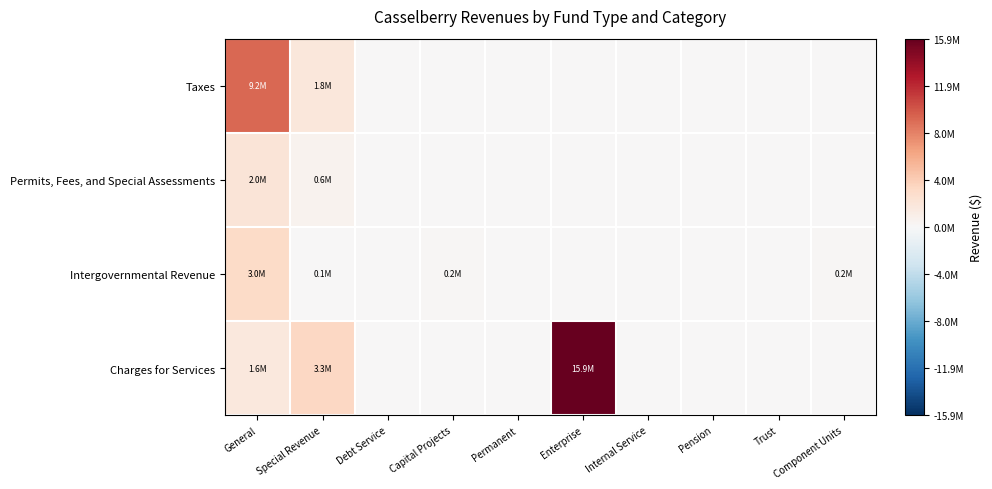

Reading left to right, what are all the values shown in this chart?

Taxes: General=9160699	Special Revenue=1762766	Debt Service=0	Capital Projects=0	Permanent=0	Enterprise=0	Internal Service=0	Pension=0	Trust=0	Component Units=0
Permits, Fees, and Special Assessments: General=2036465	Special Revenue=608190	Debt Service=0	Capital Projects=0	Permanent=0	Enterprise=0	Internal Service=0	Pension=0	Trust=0	Component Units=0
Intergovernmental Revenue: General=3039681	Special Revenue=69827	Debt Service=0	Capital Projects=152918	Permanent=0	Enterprise=0	Internal Service=0	Pension=0	Trust=0	Component Units=198480
Charges for Services: General=1637332	Special Revenue=3330411	Debt Service=0	Capital Projects=0	Permanent=0	Enterprise=15919787	Internal Service=0	Pension=0	Trust=0	Component Units=0